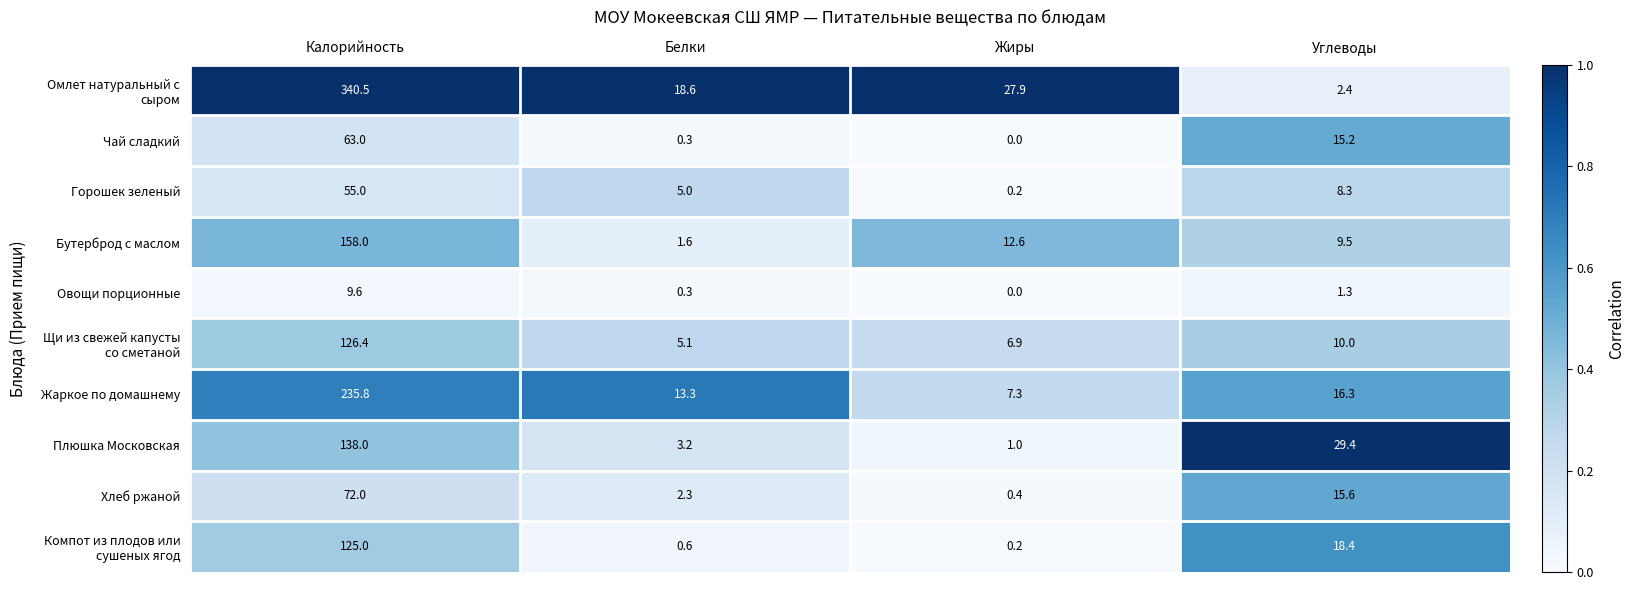

What is the difference between the Бутерброд с маслом values at Калорийность and Жиры?

145.4